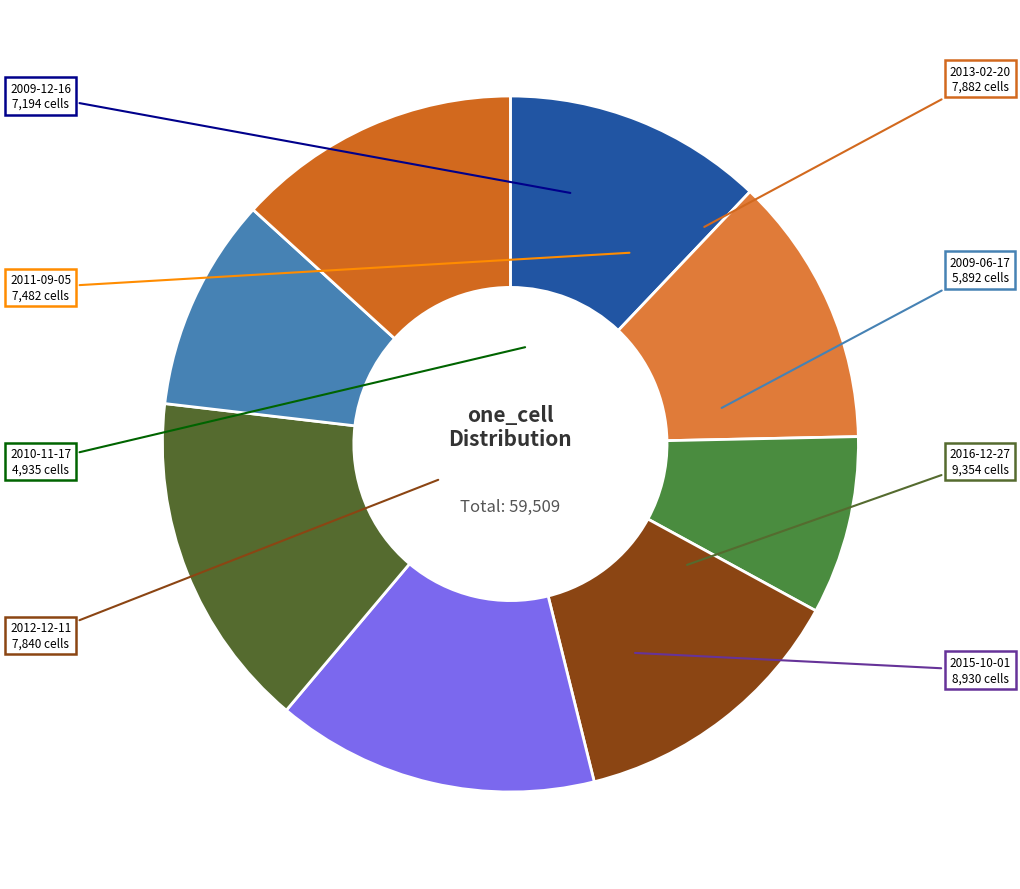

Is the sum of 2016-12-27 and 2015-10-01 greater than half?

No